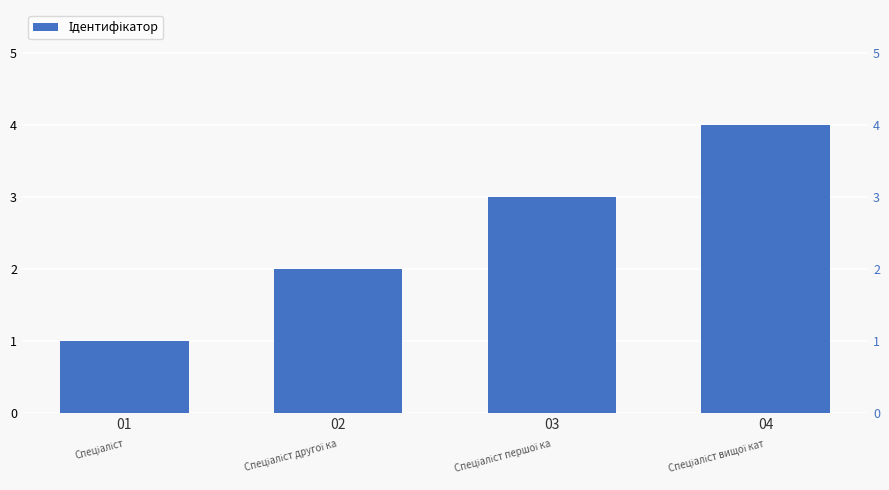

The chart shows a value of 4 at 04. True or false?

True